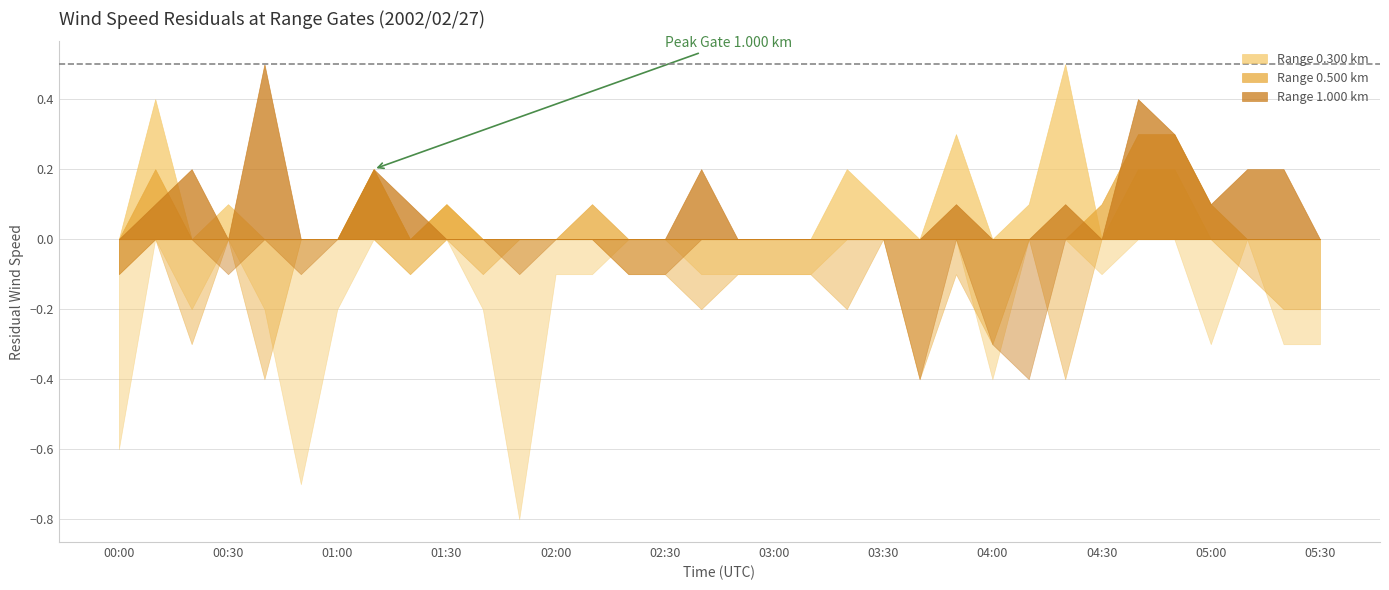

Reading left to right, what are all the values shown in this chart?

0.300: -0.6	0.4	-0.2	0.1	-0.2	-0.7	-0.2	0.2	-0.1	0.1	-0.2	-0.8	-0.1	-0.1	0.0	0.0	-0.1	-0.1	-0.1	-0.1	0.2	0.1	0.0	0.3	-0.4	0.1	0.5	-0.1	0.2	0.2	-0.3	-0.0	-0.3	-0.3
0.500: -0.1	0.2	-0.3	0.0	-0.4	-0.0	-0.0	0.2	-0.1	0.1	-0.1	0.0	0.0	0.1	-0.1	-0.1	-0.2	-0.1	-0.1	-0.1	-0.2	-0.0	-0.4	-0.1	-0.3	0.0	-0.4	0.1	0.3	0.3	0.1	-0.1	-0.2	-0.2
1.000: -0.1	0.1	0.2	-0.1	0.5	-0.1	-0.0	0.2	0.1	0.0	0.0	-0.1	-0.0	0.0	-0.1	-0.1	0.2	0.0	0.0	-0.0	-0.0	-0.0	-0.4	0.1	-0.3	-0.4	0.1	-0.0	0.4	0.3	0.1	0.2	0.2	0.0